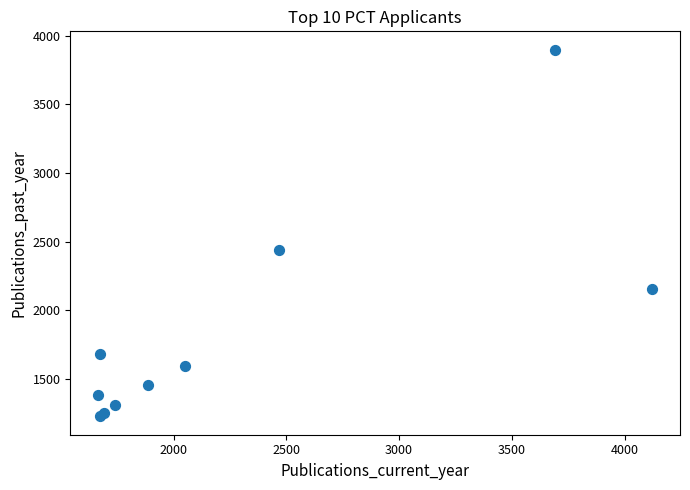

What Y value in the scatter plot is closest to 2562?

2442